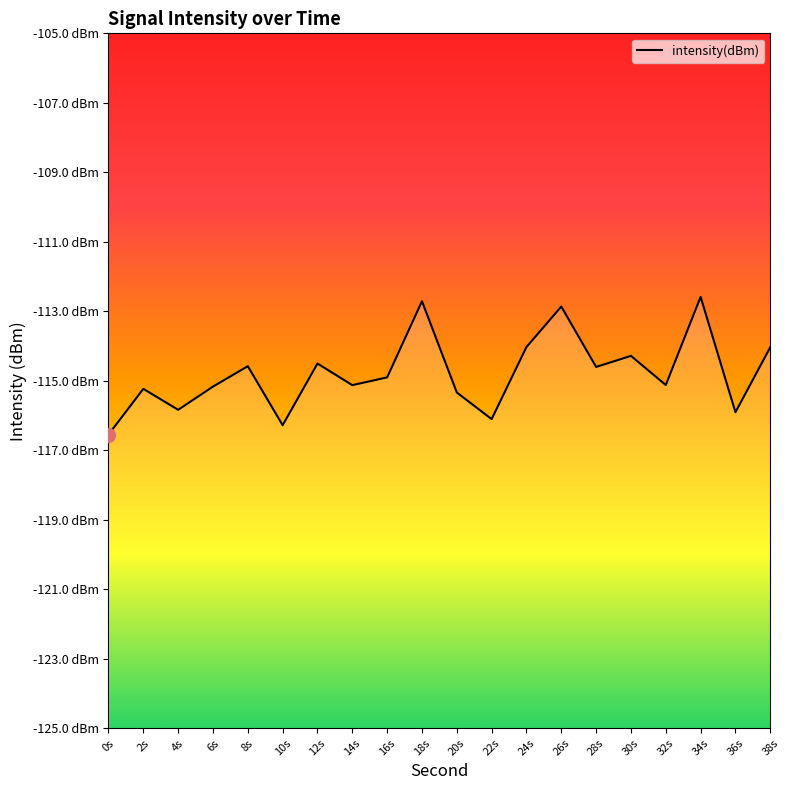

What is the change in value from 28s to 34s?

+2.0